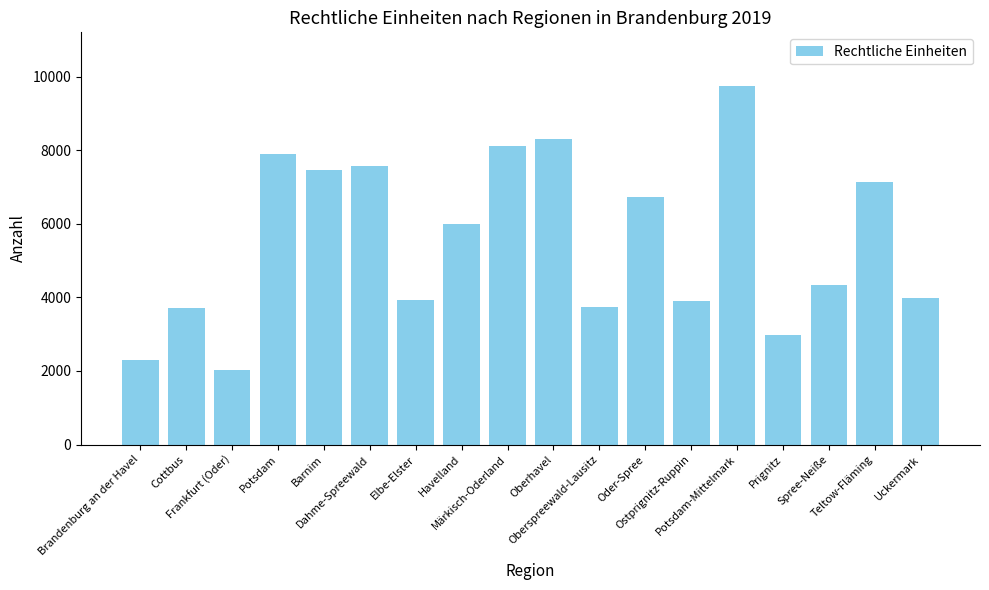

What is the difference between the maximum and minimum values?

7715